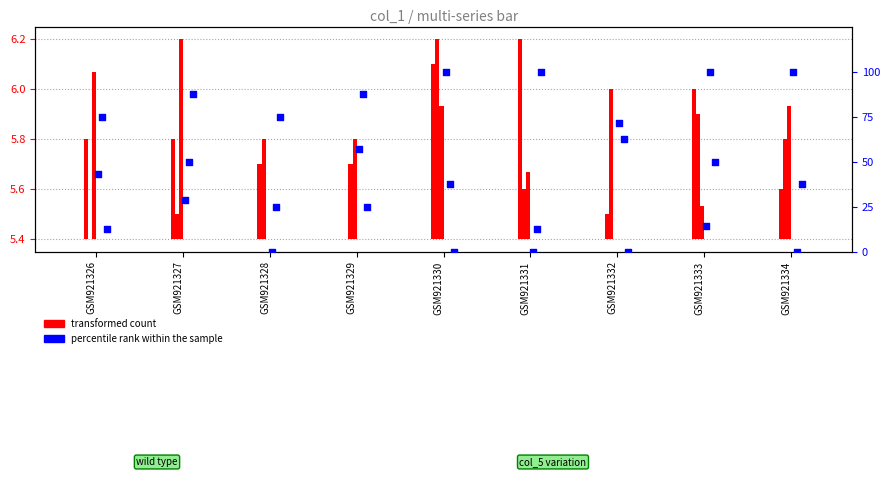

At how many categories does at least one series exceed 52?

9